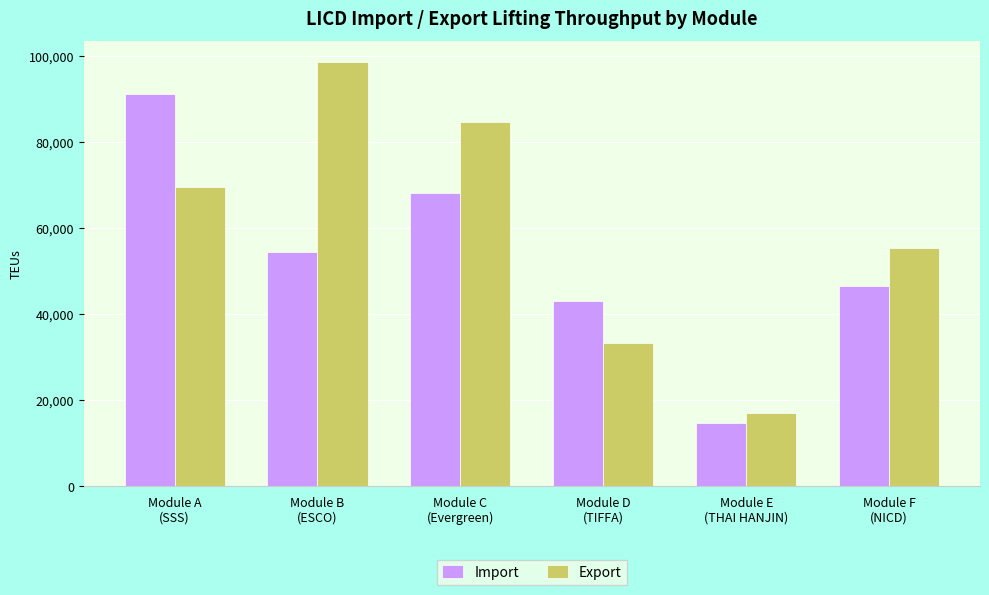

List the series in order of their overall mean, highest first.

Export, Import